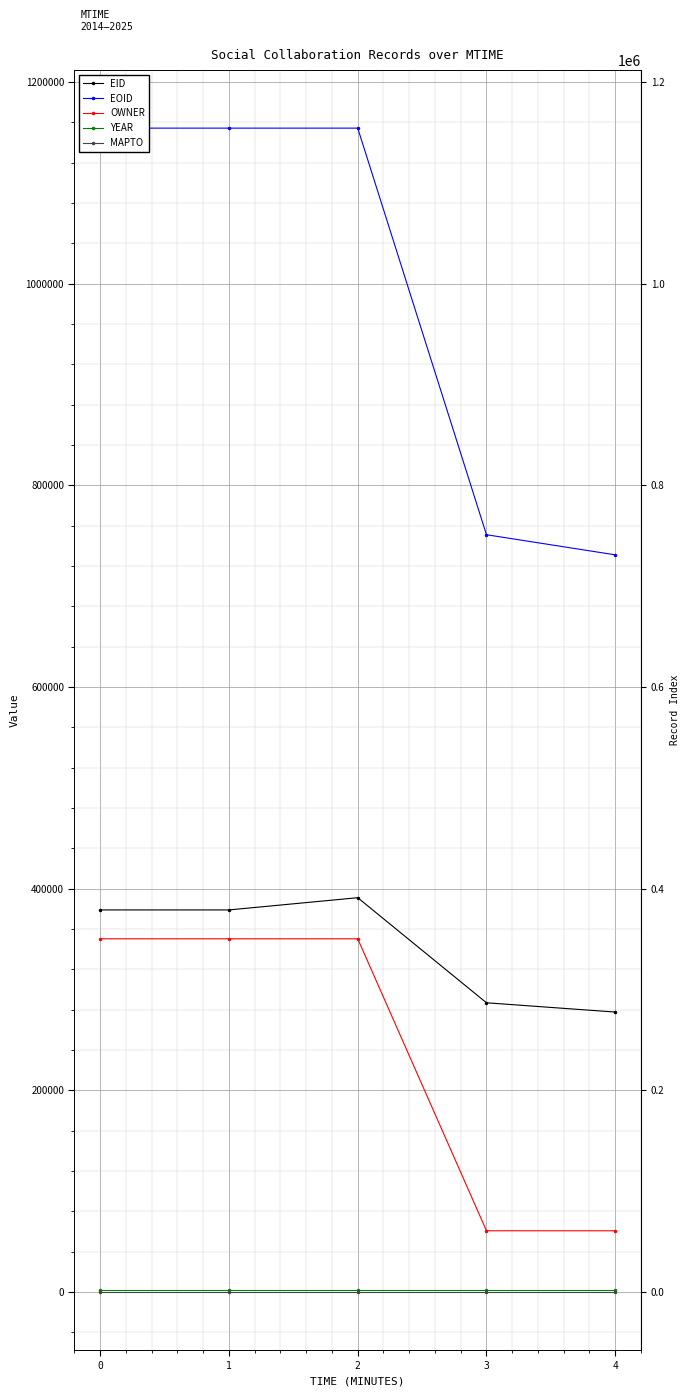

True or false: OWNER and YEAR cross at least once.

False